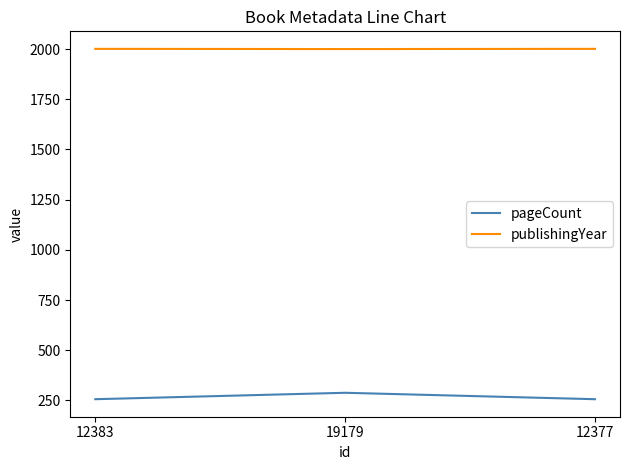

What is the difference between the maximum and minimum values in the publishingYear series?

1